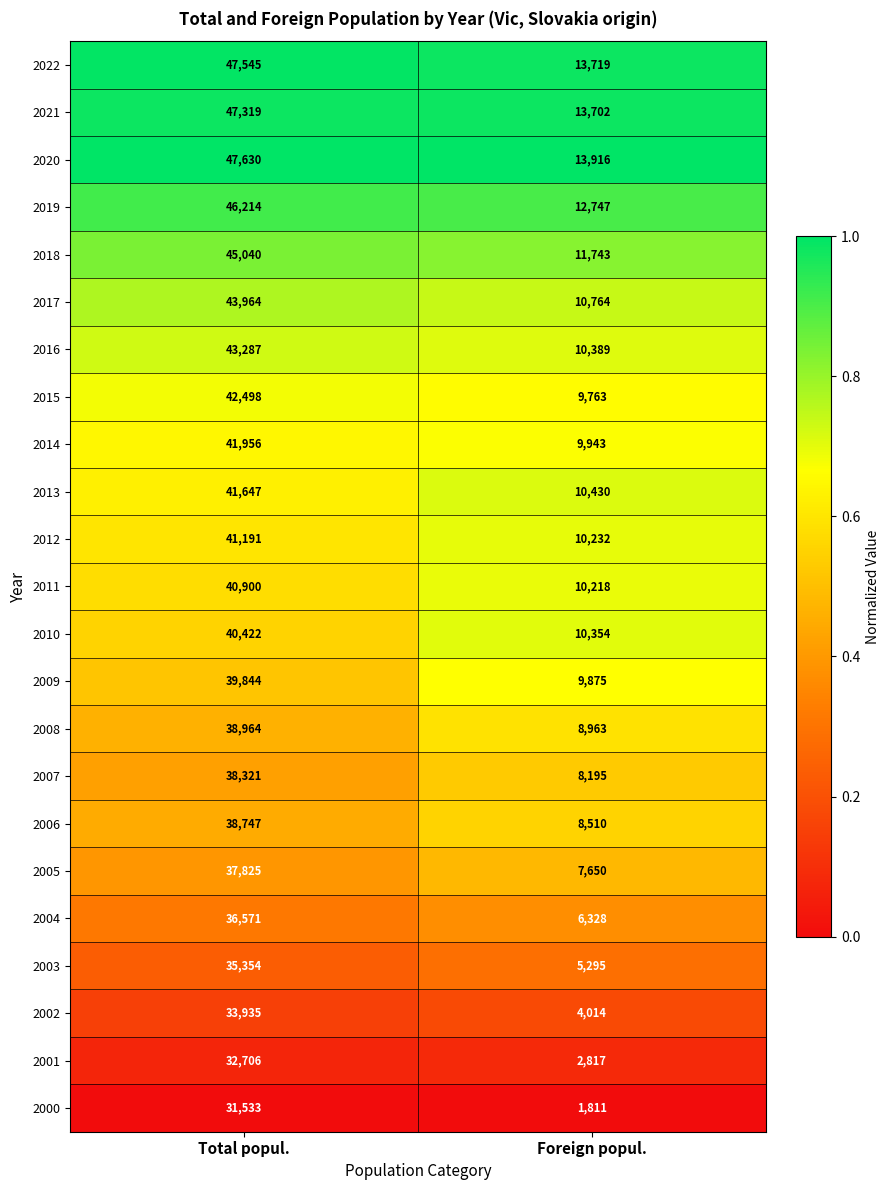

The 2007 series shows 38321 at Total popul.. True or false?

True